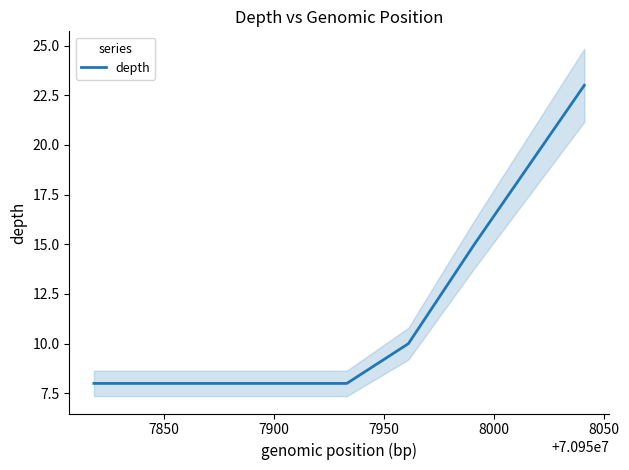

Reading right to left, transcribe all the data shown in this chart.

23	15	10	8	8	8	8